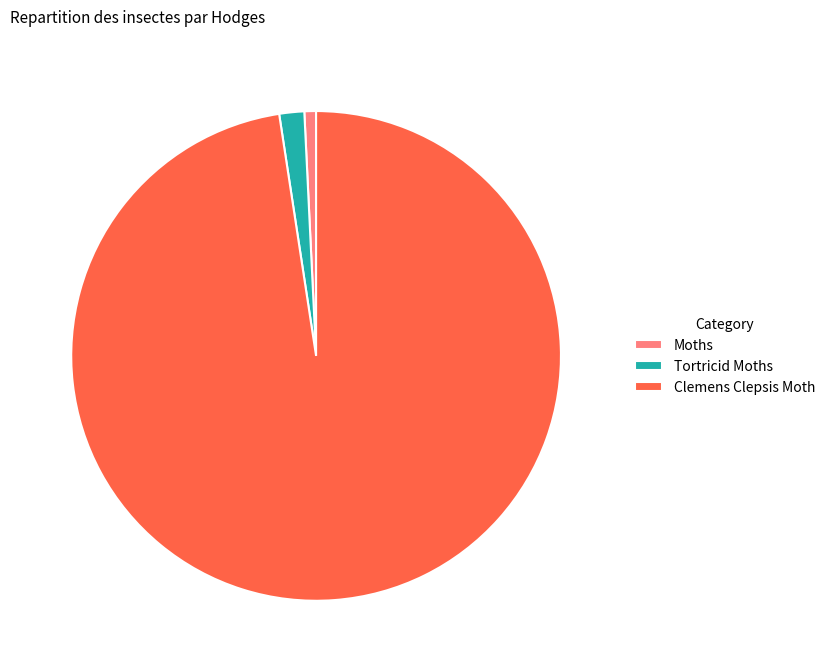

Which has a higher value, Clemens Clepsis Moth or Tortricid Moths?

Clemens Clepsis Moth